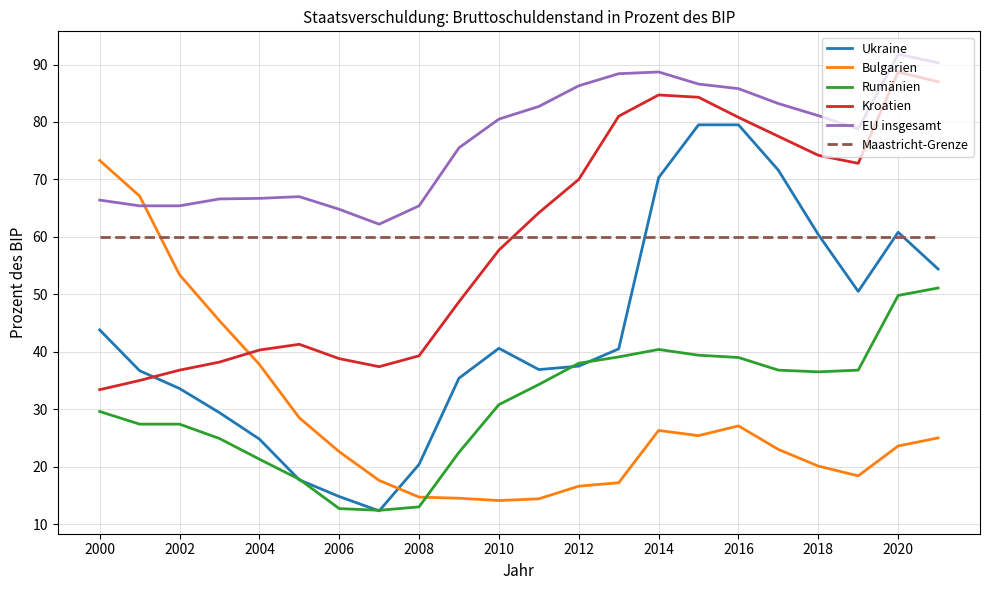

Count the number of categories in the chart.

22